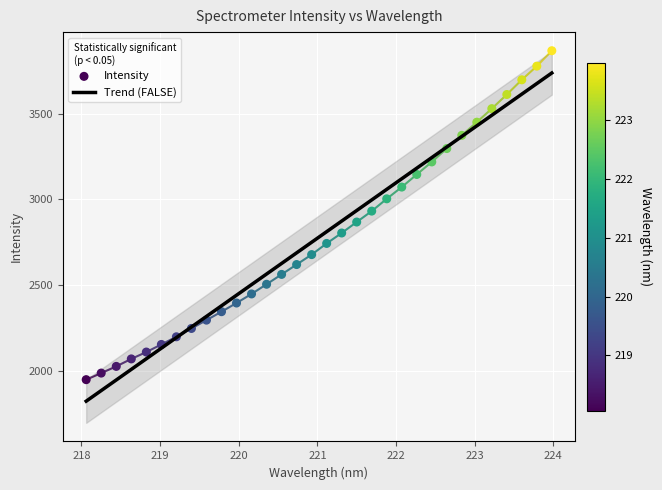

What is the change in value from 220.1623 to 221.6902?

+483.8